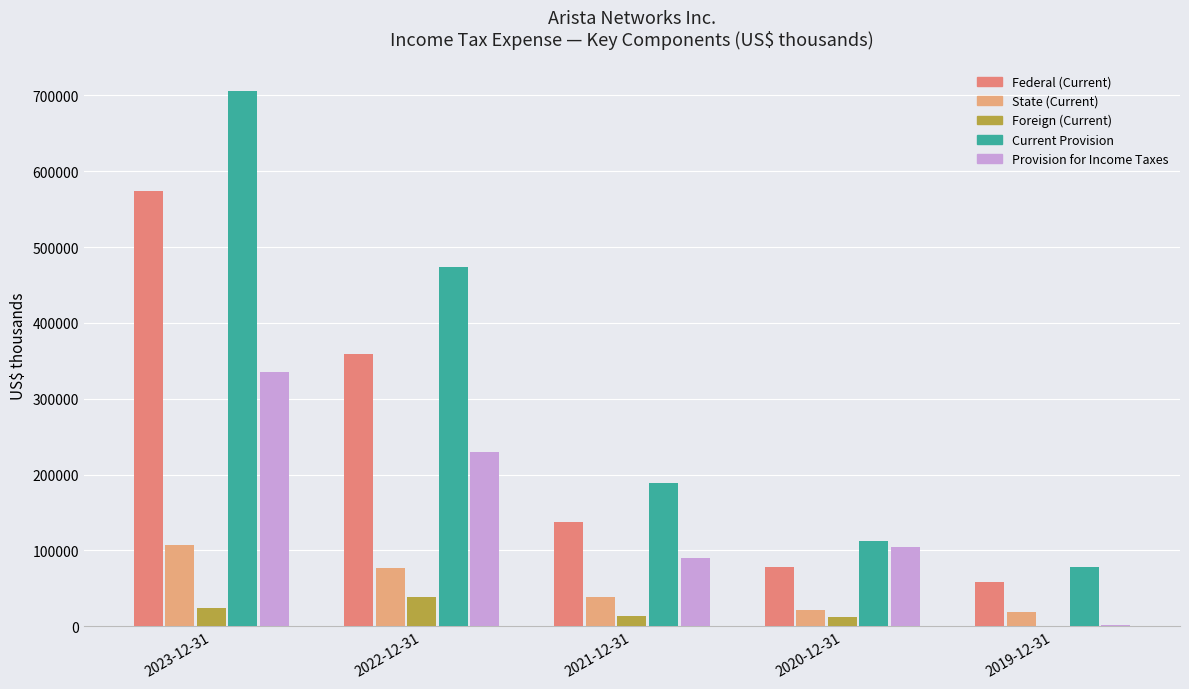

At which label does Current Provision first exceed 189072?

2023-12-31